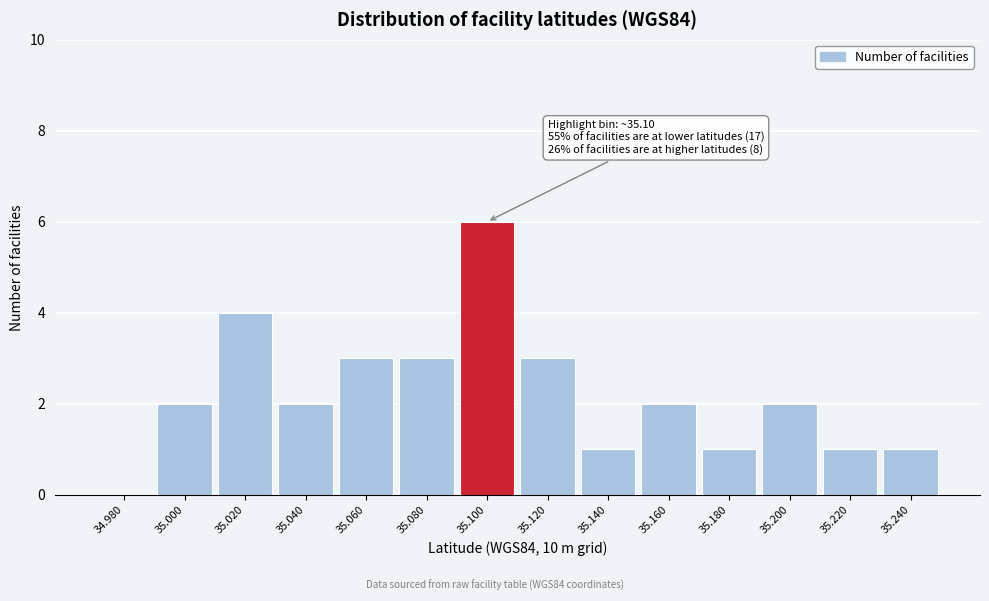

Reading left to right, transcribe all the data shown in this chart.

34.980=0	35.000=2	35.020=4	35.040=2	35.060=3	35.080=3	35.100=6	35.120=3	35.140=1	35.160=2	35.180=1	35.200=2	35.220=1	35.240=1